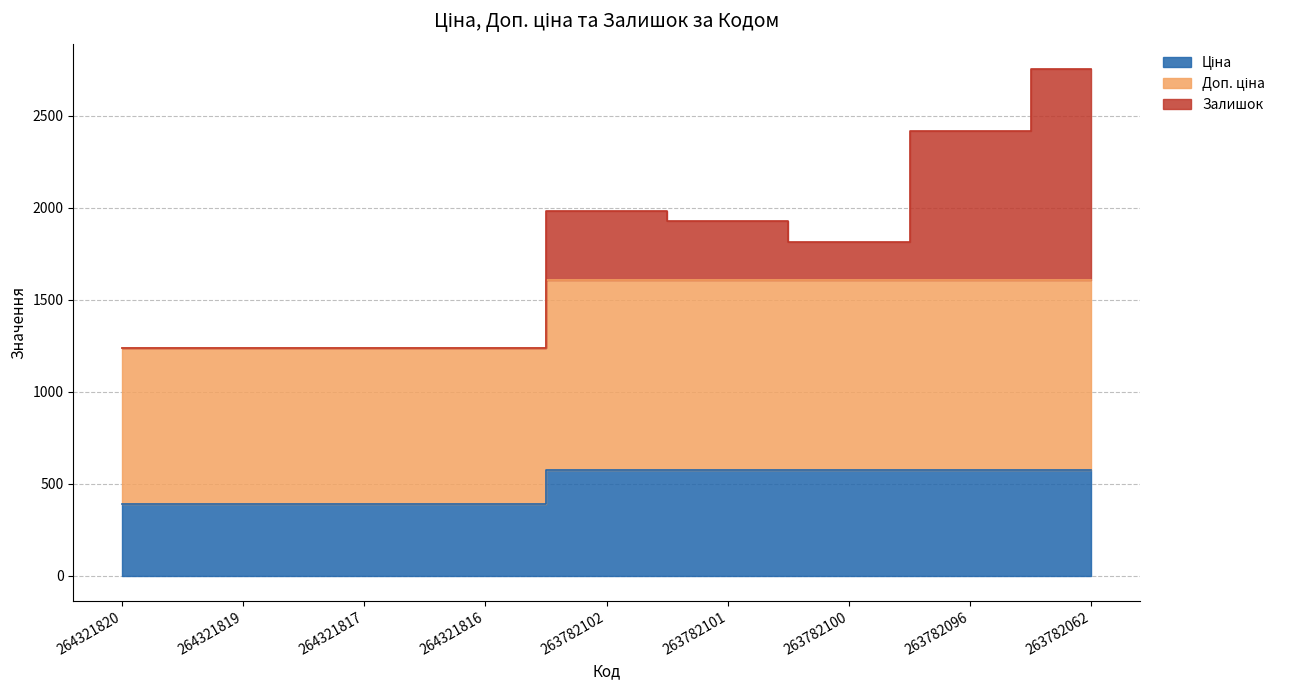

True or false: Доп. ціна and Ціна intersect in this chart.

False